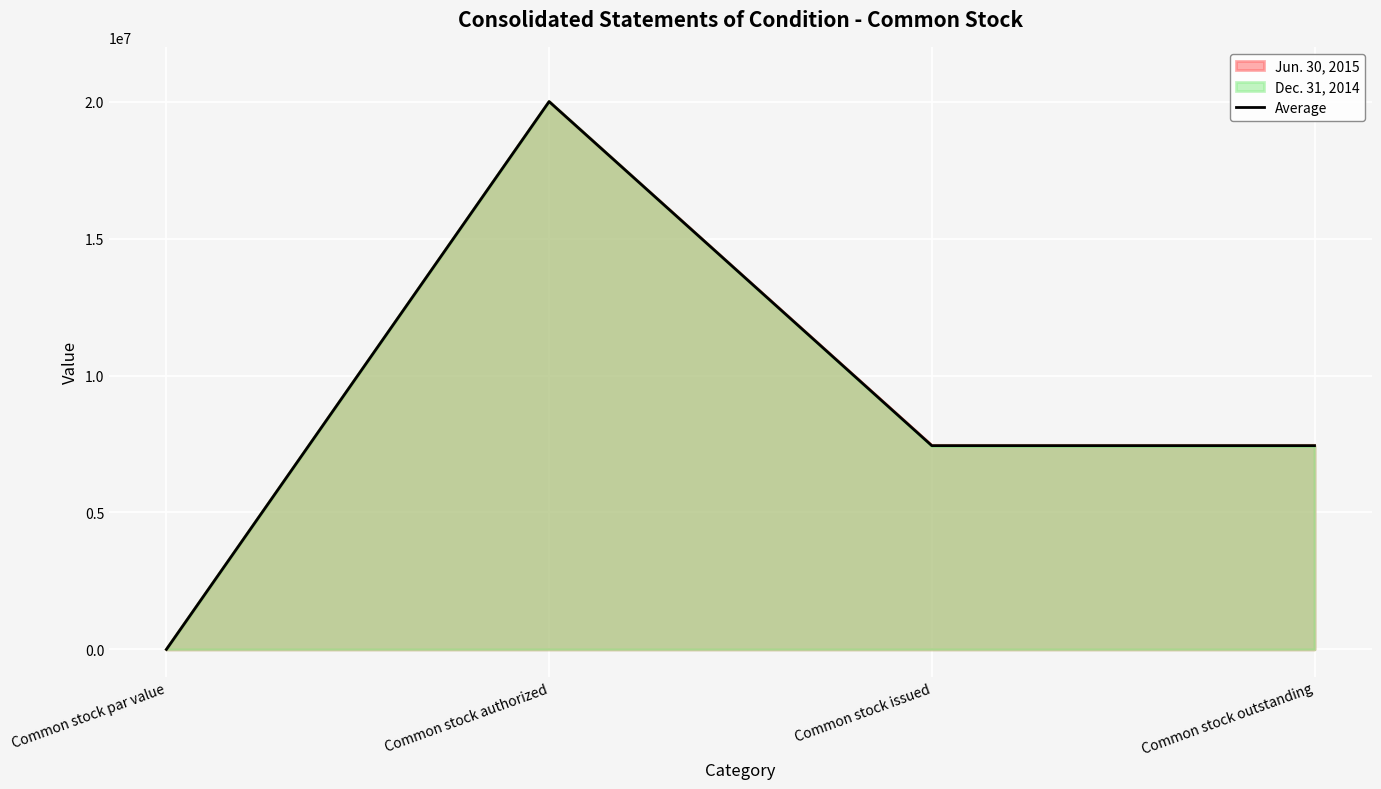

What is the change in value from Common stock authorized to Common stock outstanding?

-12562066.5